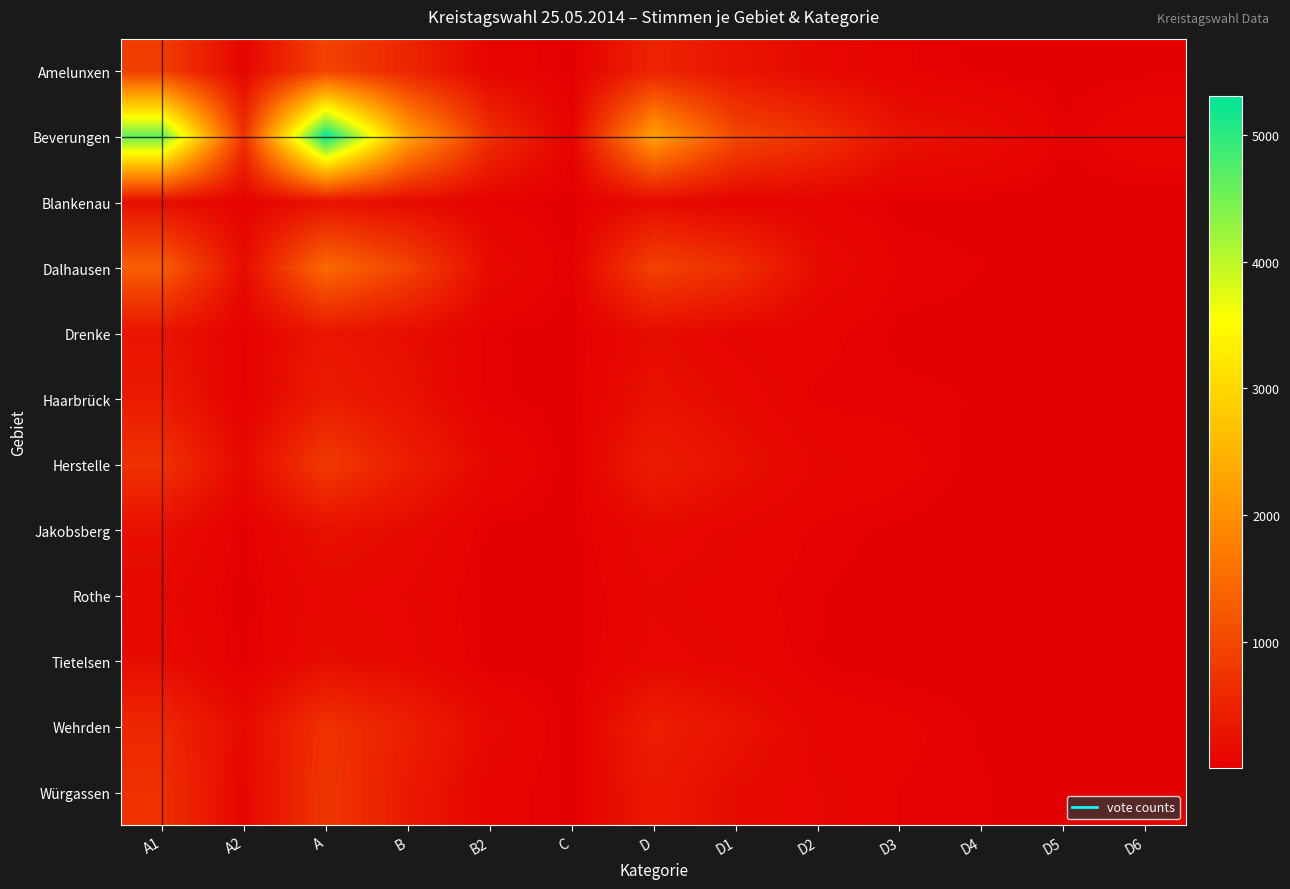

What is the difference between the highest and lowest values at D6?

82